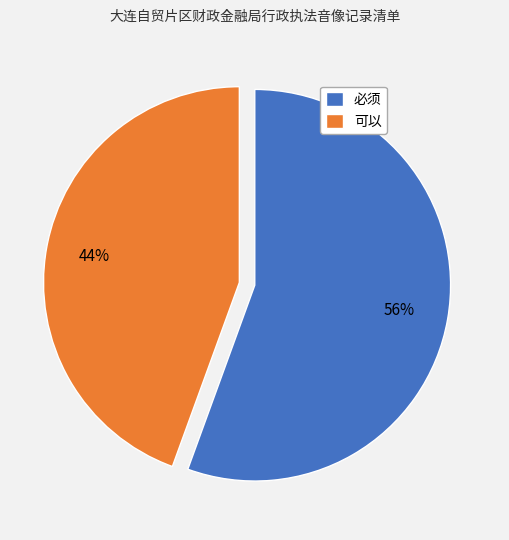

What percentage is the 可以 slice, to the nearest percent?

44%